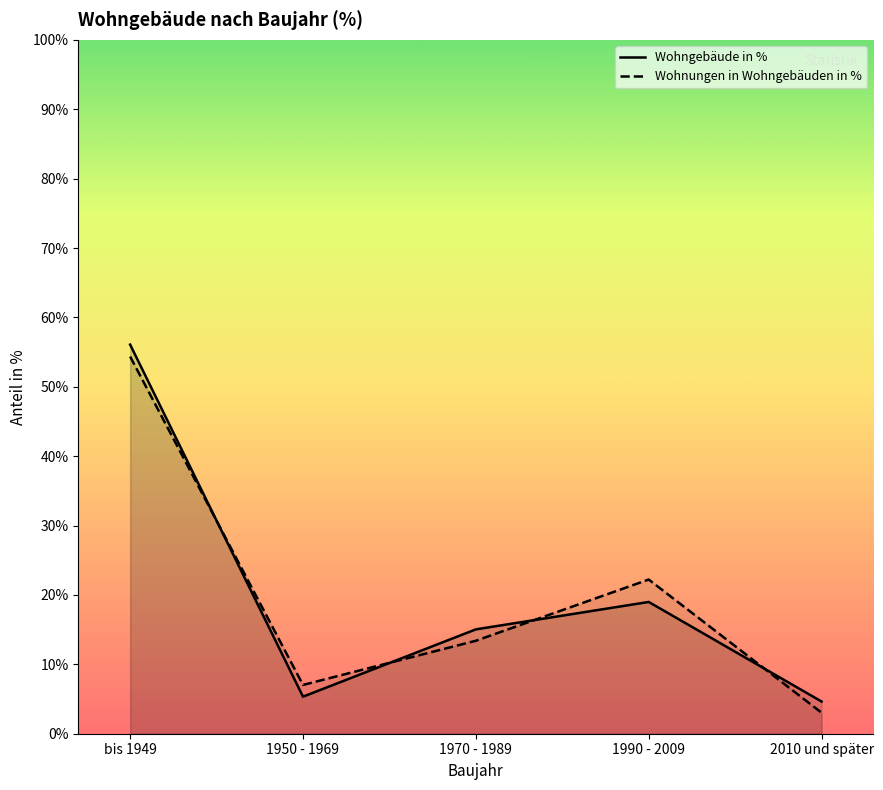

What are all the series names shown in the legend?

Wohngebäude in %, Wohnungen in Wohngebäuden in %